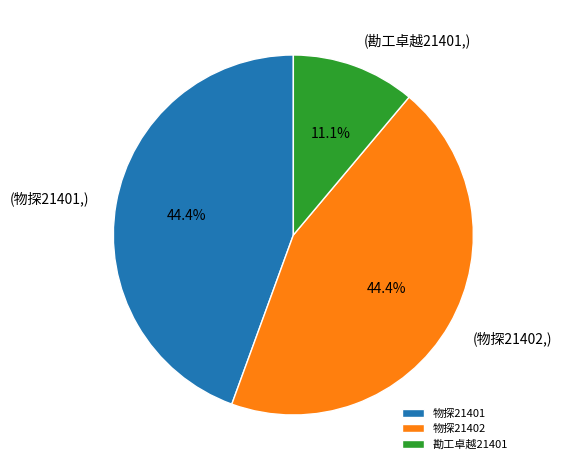

Count the number of slices in the pie.

3